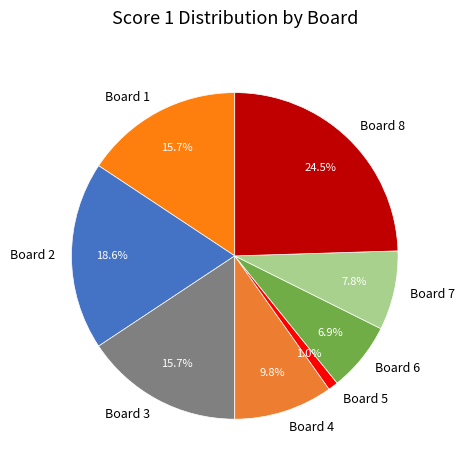

Which category has the biggest portion of the pie?

Board 8